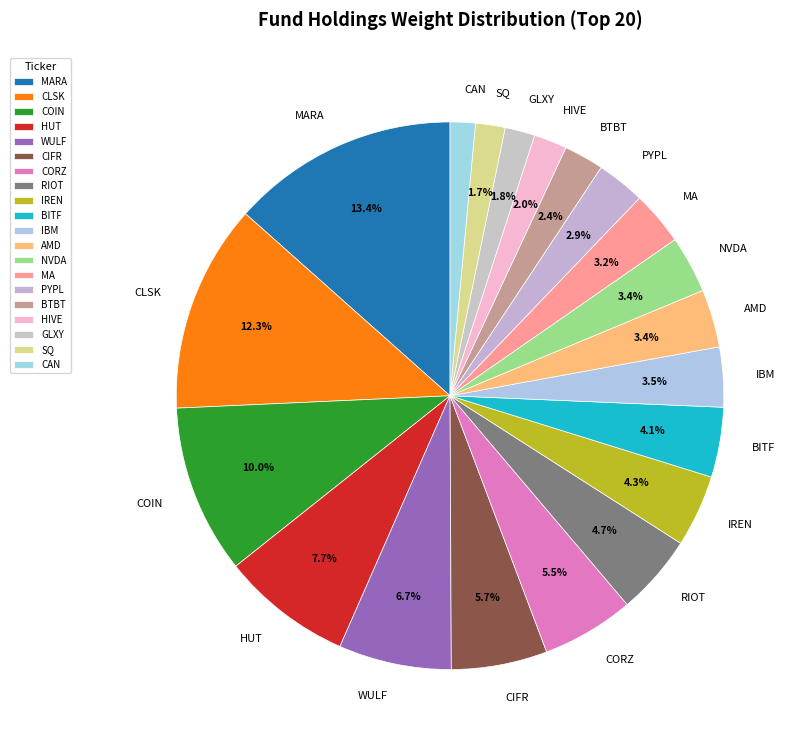

To the nearest percent, what is the combined percentage of SQ and CIFR?

7%